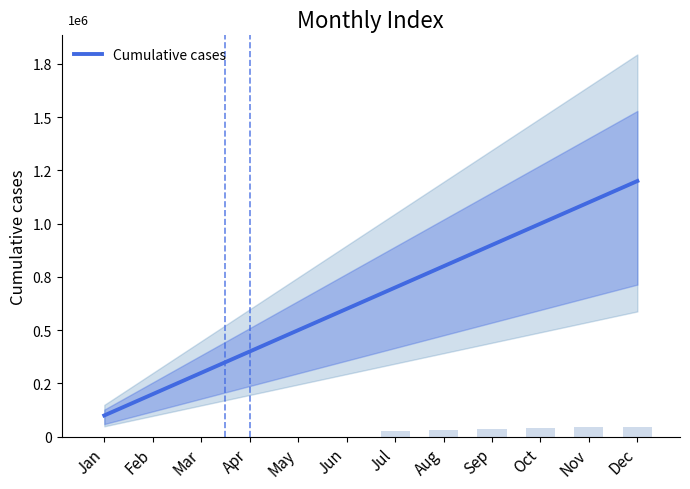

The chart shows a value of 1182292 at Aug. True or false?

False